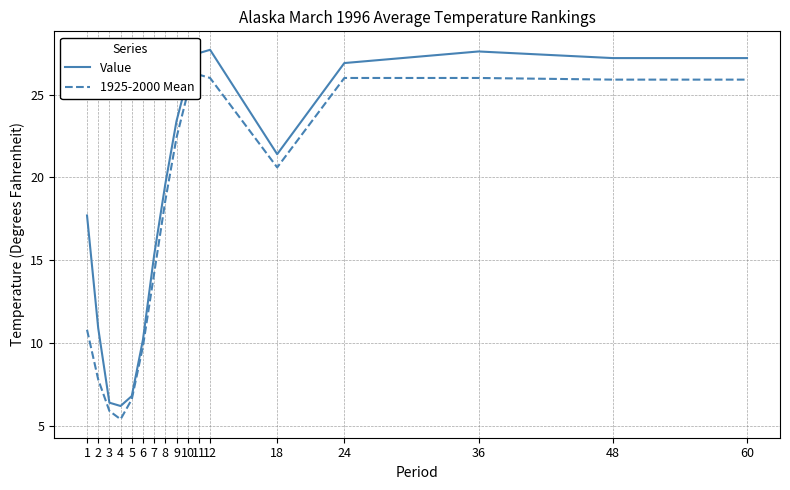

Reading left to right, list all the values displayed in this chart.

Value: 17.7	10.9	6.4	6.2	6.8	10.2	15.3	19.6	23.4	26.0	27.5	27.7	21.4	26.9	27.6	27.2	27.2
1925-2000 Mean: 10.8	7.8	5.9	5.4	6.6	9.8	14.2	18.6	22.4	25.1	26.2	26.0	20.6	26.0	26.0	25.9	25.9